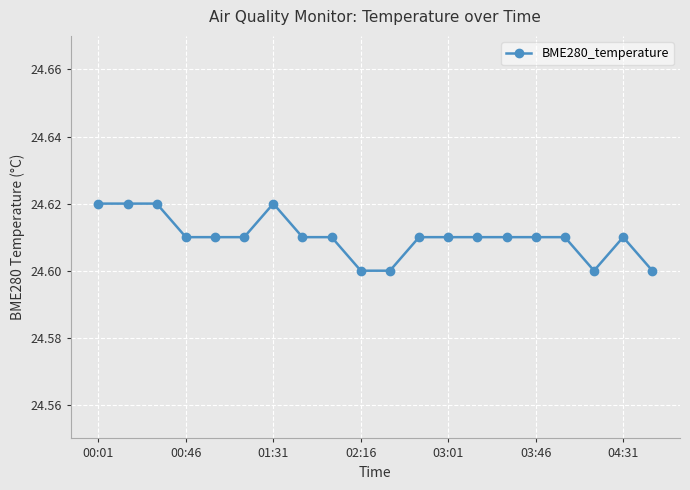

Count the values in the range 24 to 25.

20